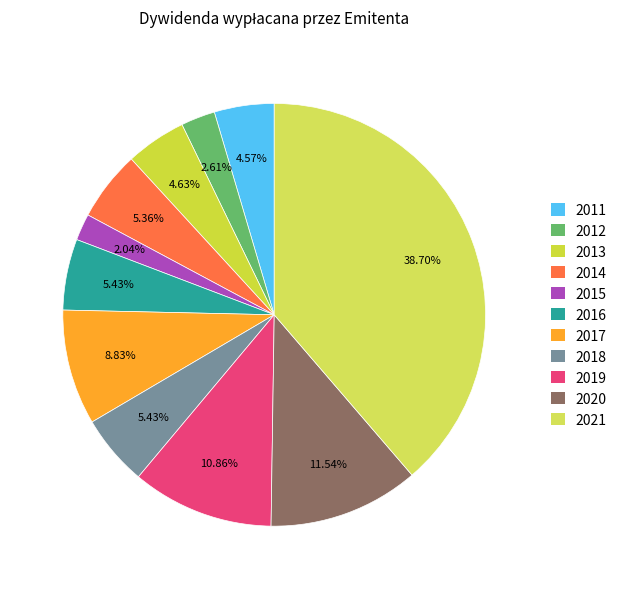

Does 2012 account for over 50% of the chart?

No